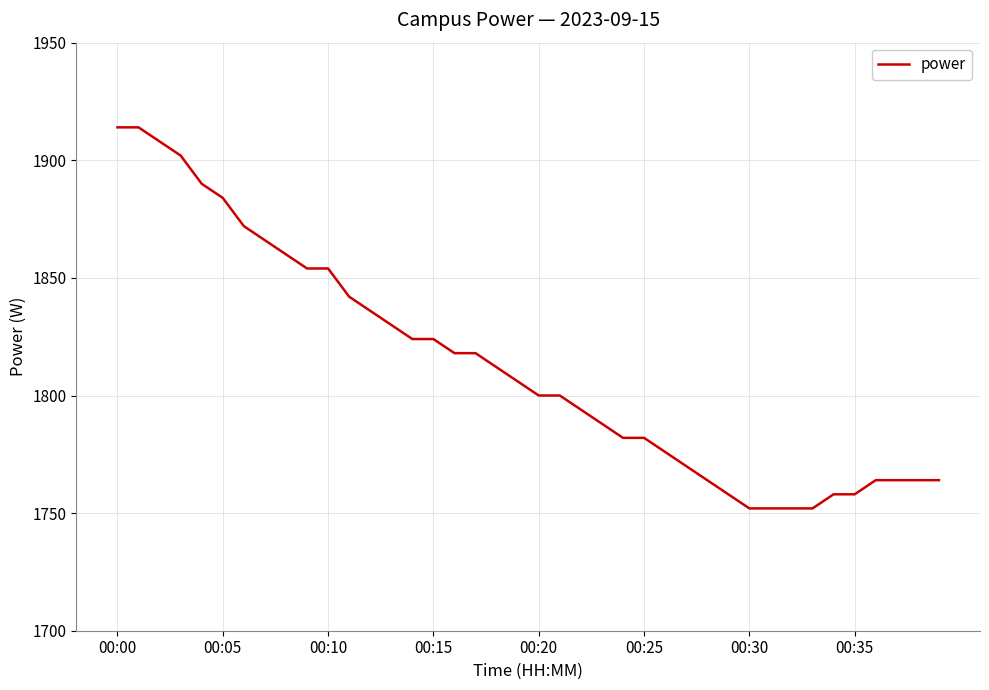

What is the difference between the maximum and minimum values?

162